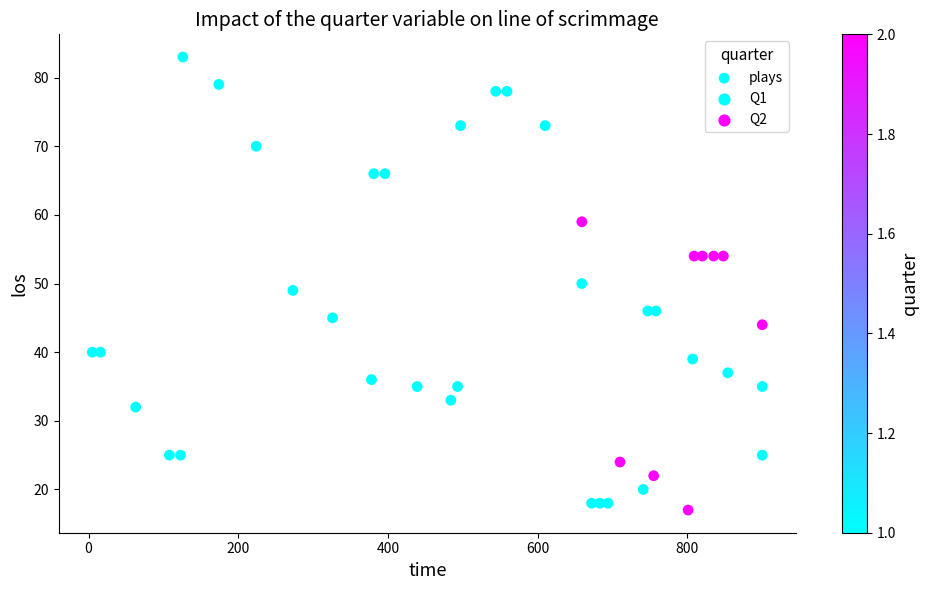

What is the range of X values (max minus min)?

895